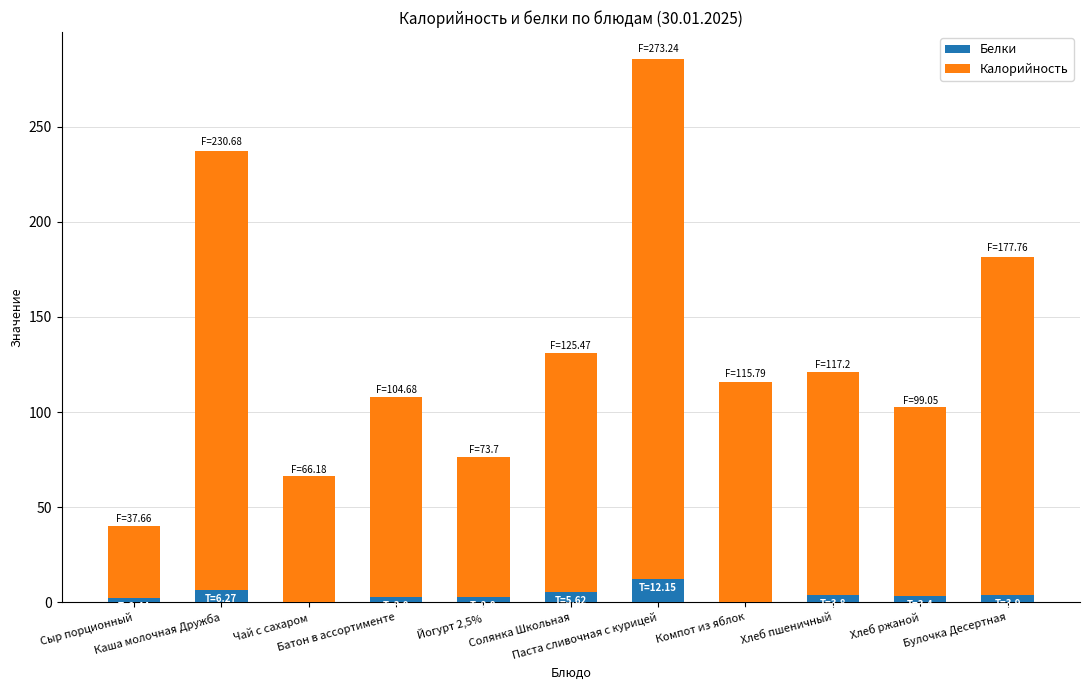

What is the highest value of the Белки series?

12.1